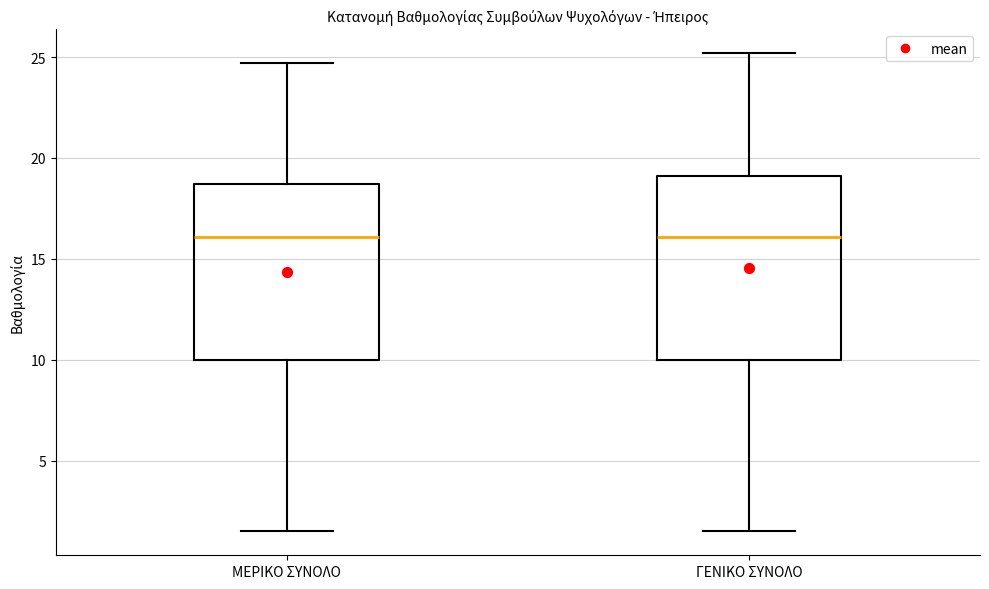

Reading left to right, read every box against the y-axis: the position of its median line, the range the box covers, and the ends of its whiskers. The values are not printed on the chart, so give them approximately, as read against the axis.

ΜΕΡΙΚΟ ΣΥΝΟΛΟ: median 16.0, box 10.0 to 18.5, whiskers 1.5 to 24.5
ΓΕΝΙΚΟ ΣΥΝΟΛΟ: median 16.0, box 10.0 to 19.0, whiskers 1.5 to 25.0